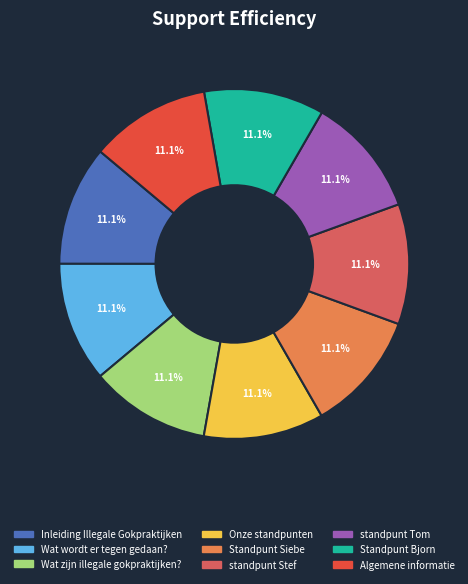

Count the number of slices in the pie.

9